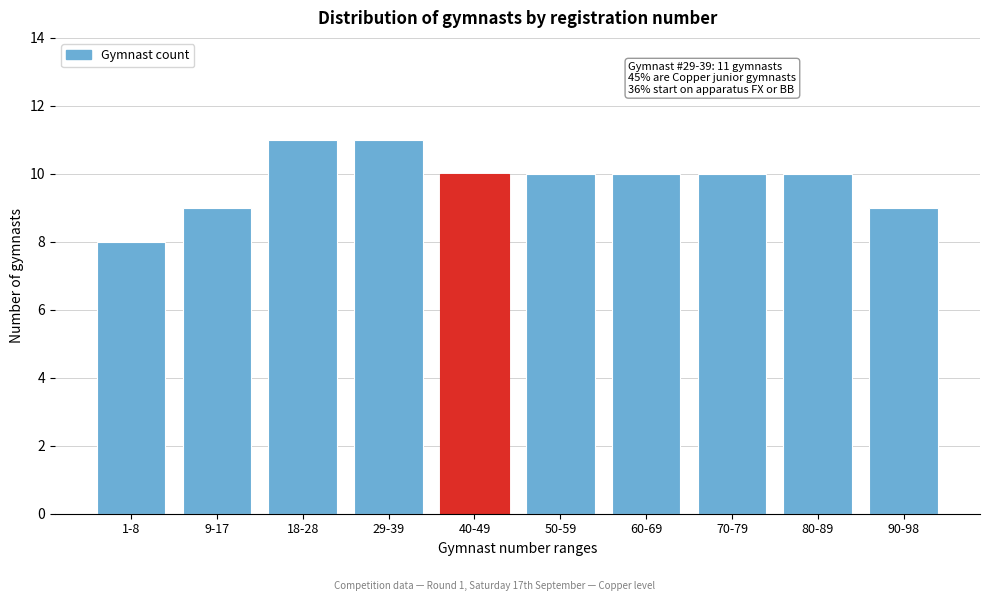

Reading left to right, transcribe all the data shown in this chart.

1-8=8	9-17=9	18-28=11	29-39=11	40-49=10	50-59=10	60-69=10	70-79=10	80-89=10	90-98=9